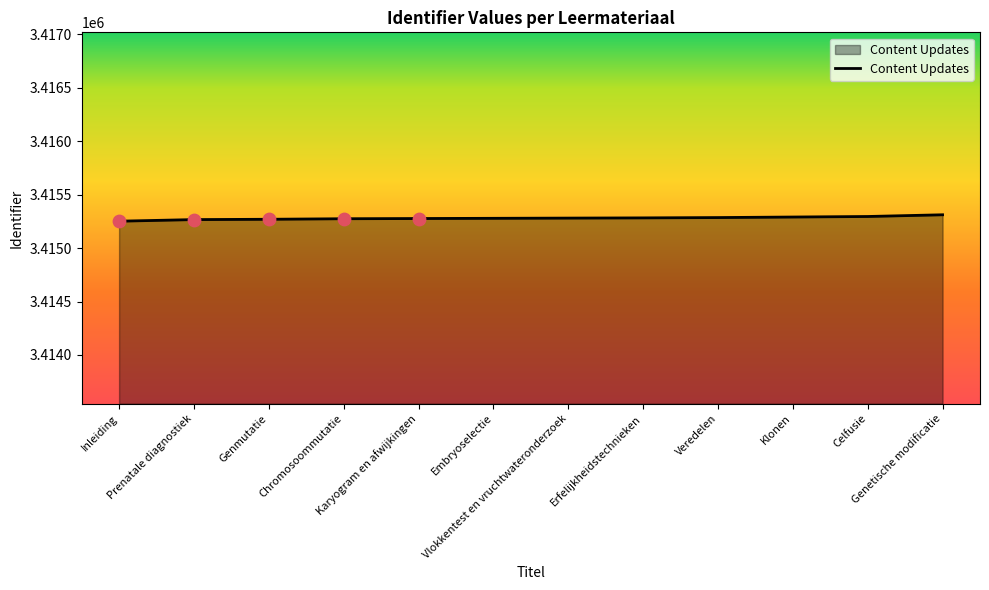

What is the ratio of the value at Embryoselectie to the value at Chromosoommutatie?

1.0